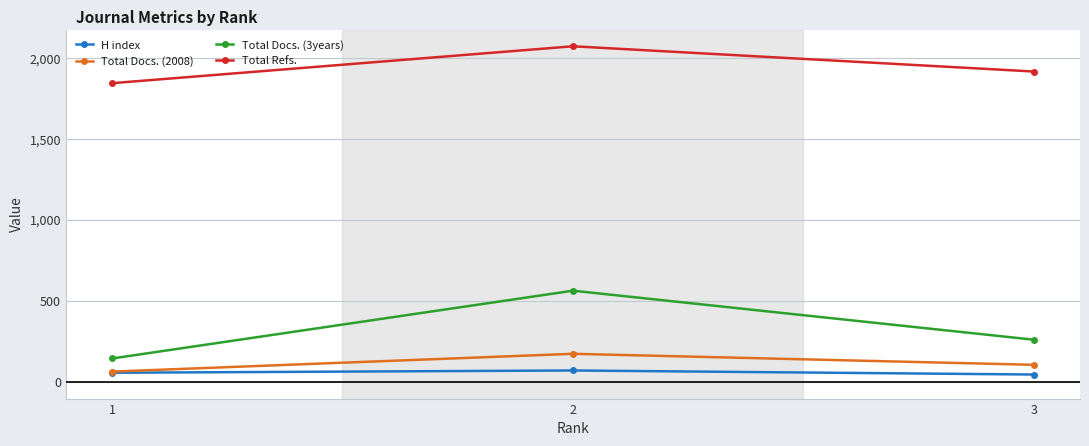

At how many categories does at least one series exceed 656?

3